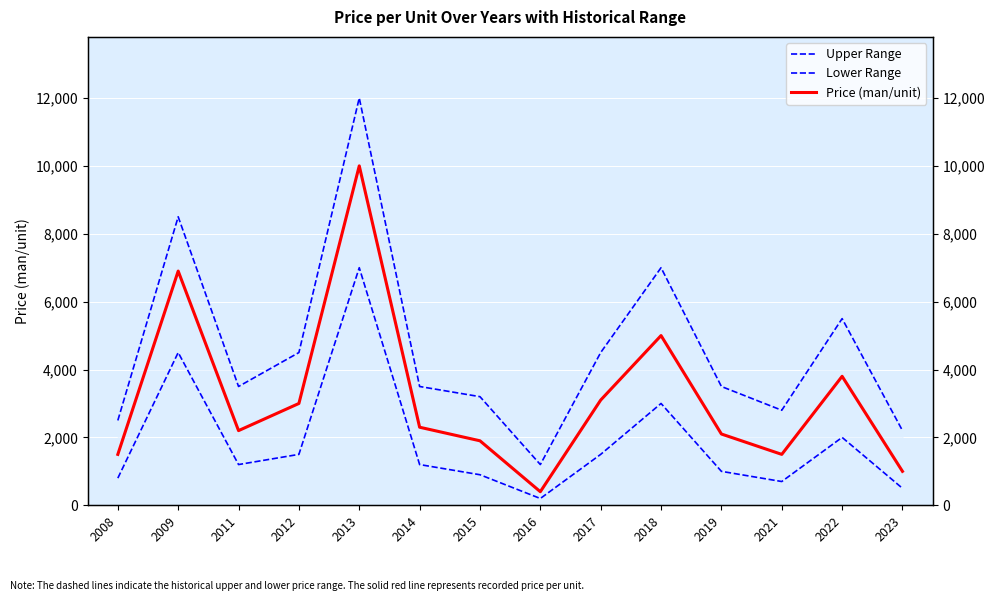

At how many categories does at least one series exceed 6314?

3